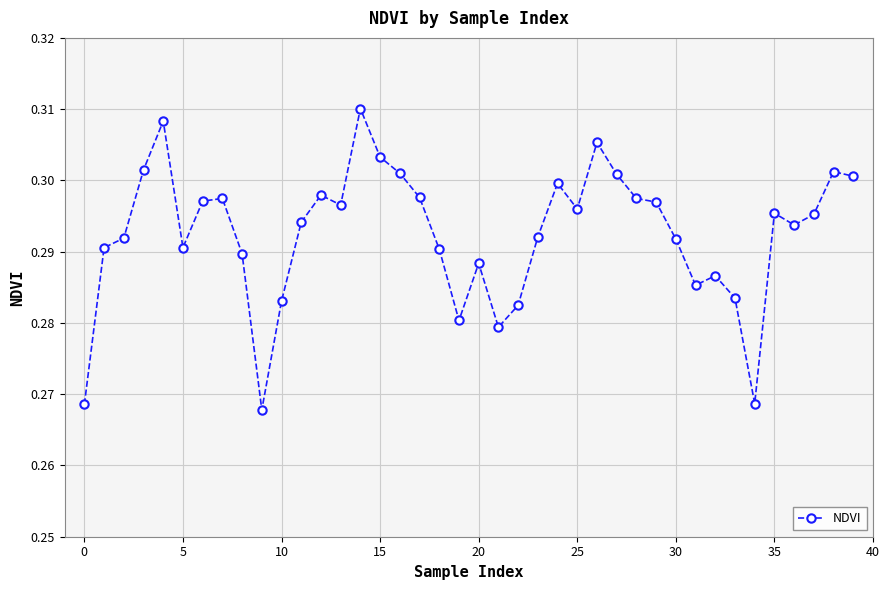

True or false: there are more than 1 points higher than both neighbors.

True